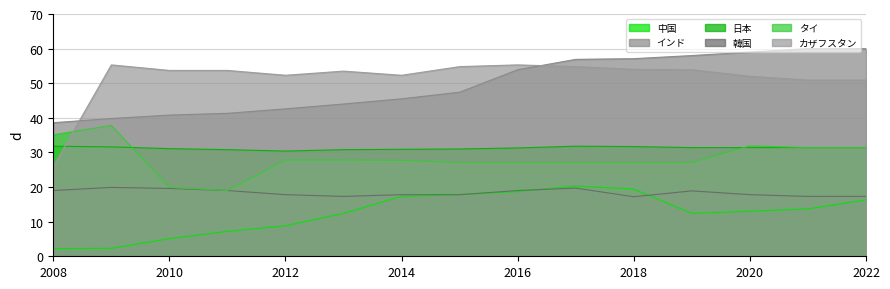

What is the sum of the 韓国 values at 2015 and 2017?

37.5